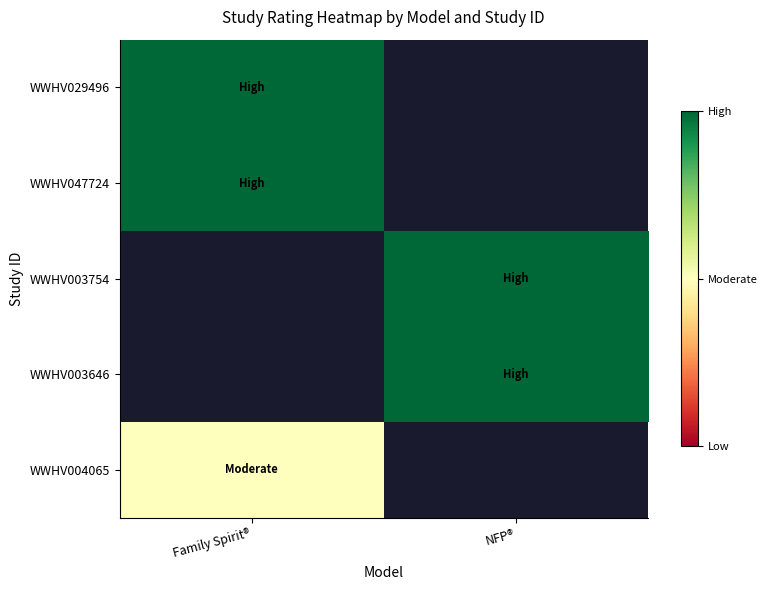

What is the minimum value for WWHV029496?

1.0